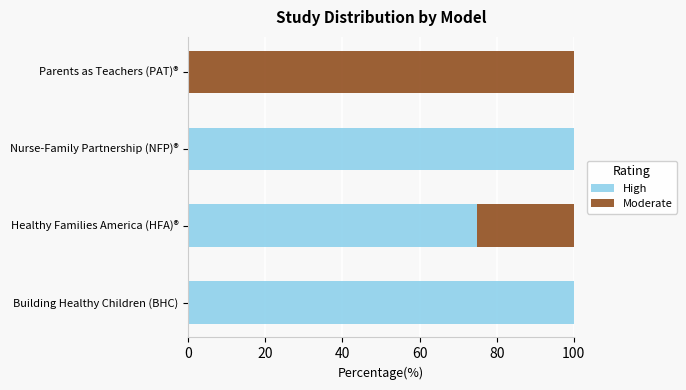

The High series shows -53 at Parents as Teachers (PAT)®. True or false?

False